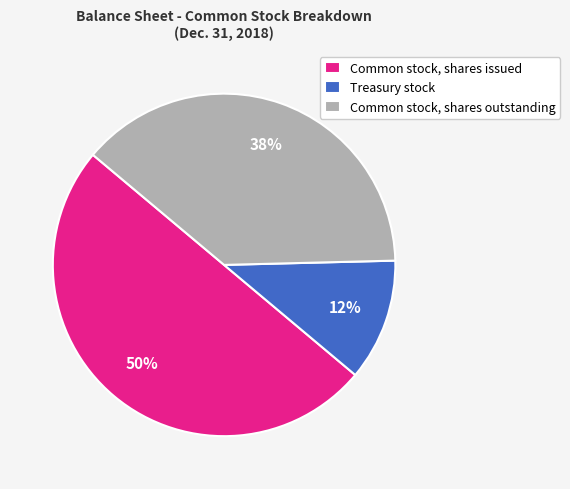

To the nearest percent, what percentage of the pie is Common stock, shares outstanding?

38%